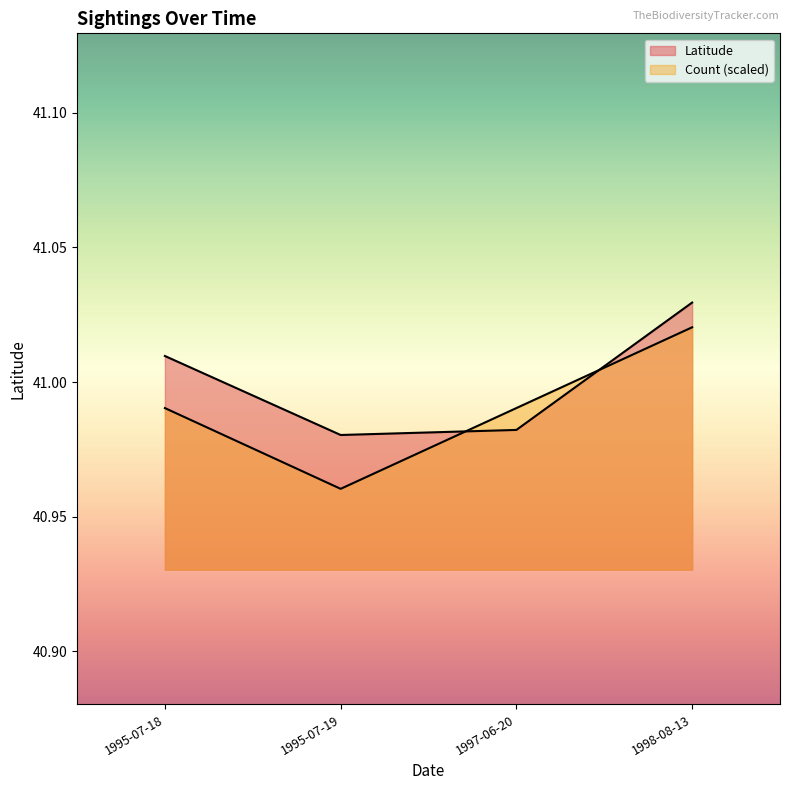

Count the number of categories in the chart.

4